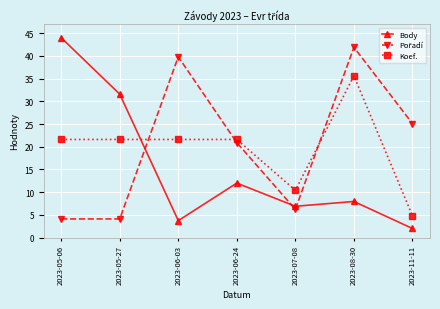

What position from the right is 2023-11-11?

1